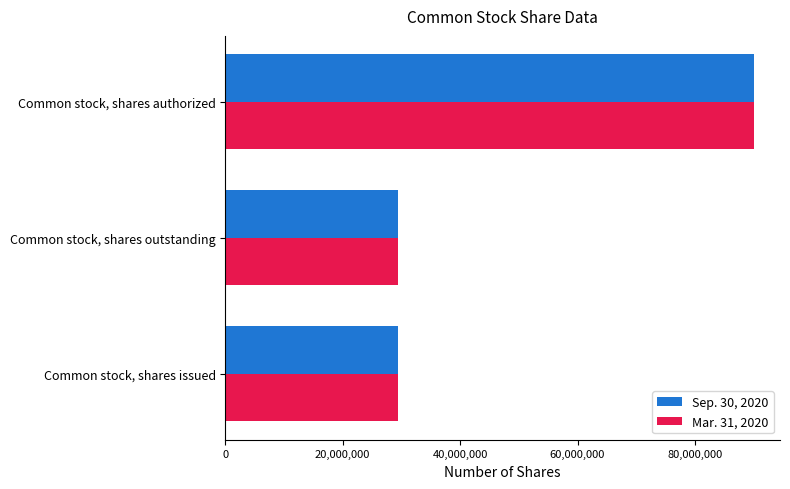

What is the sum of all Mar. 31, 2020 values?

148709188